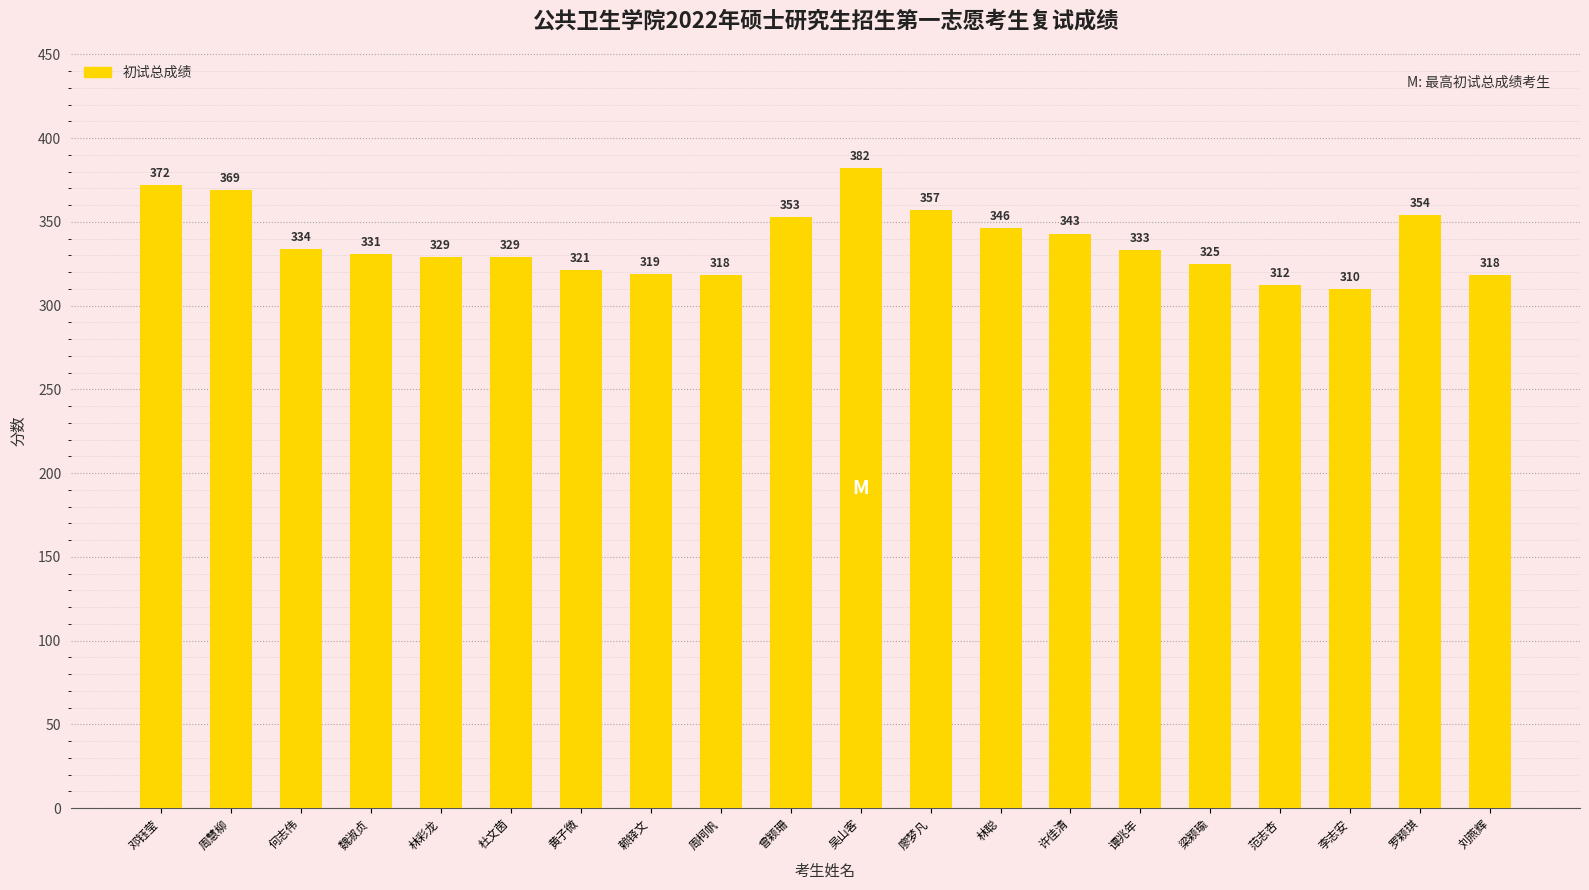

How many series are shown in this chart?

1